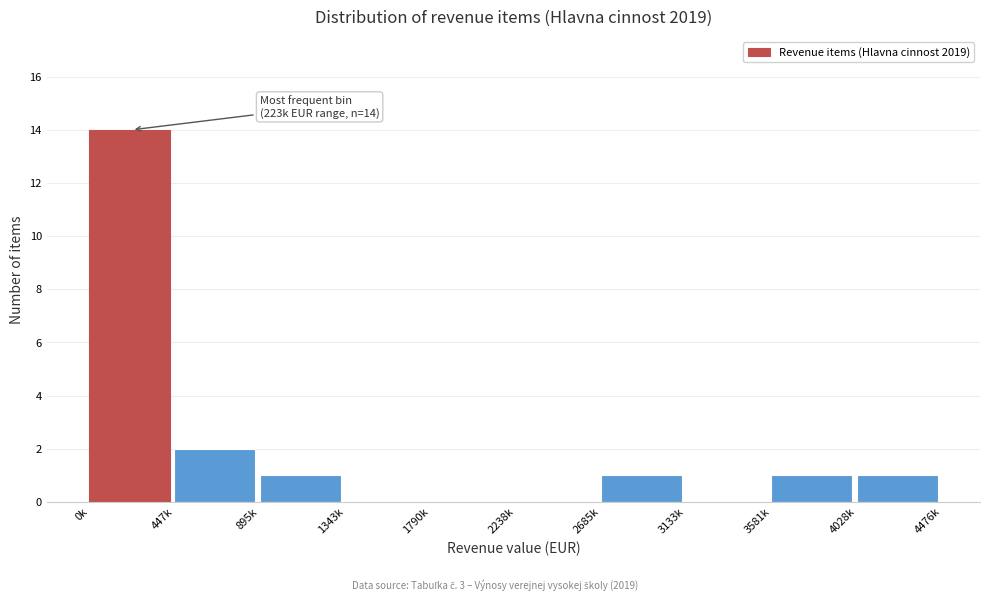

Reading right to left, extract all data points from this chart.

4028k=1	3581k=1	3133k=0	2685k=1	2238k=0	1790k=0	1343k=0	895k=1	447k=2	0k=14